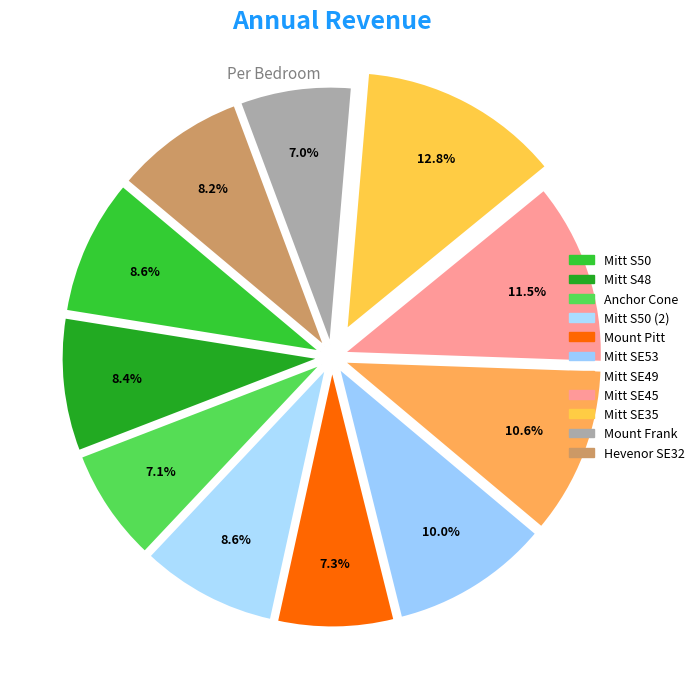

To the nearest percent, what is the combined percentage of Mitt SE49 and Mitt S48?

19%